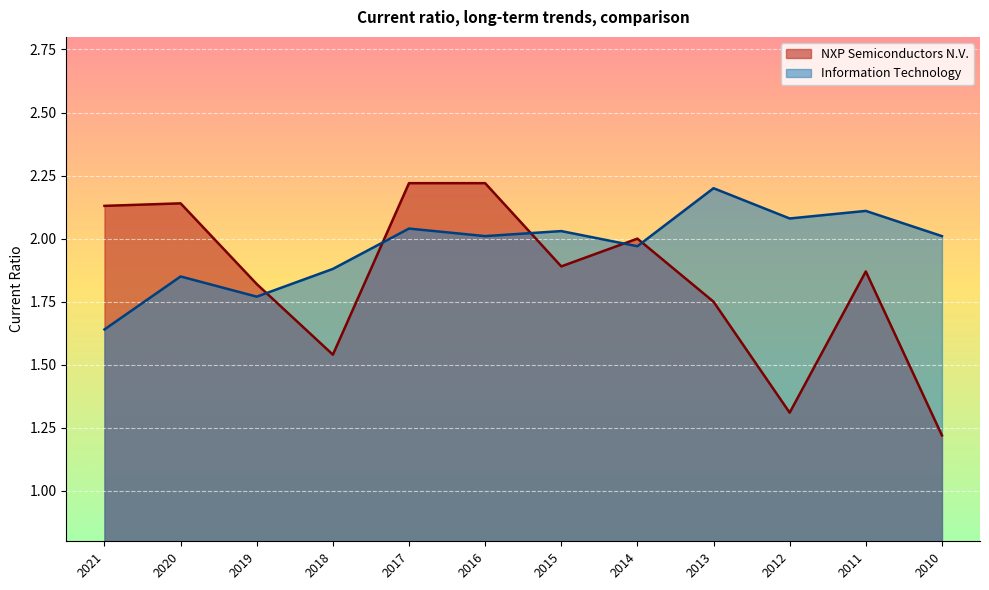

How many interior local valleys does the NXP Semiconductors N.V. series have?

3